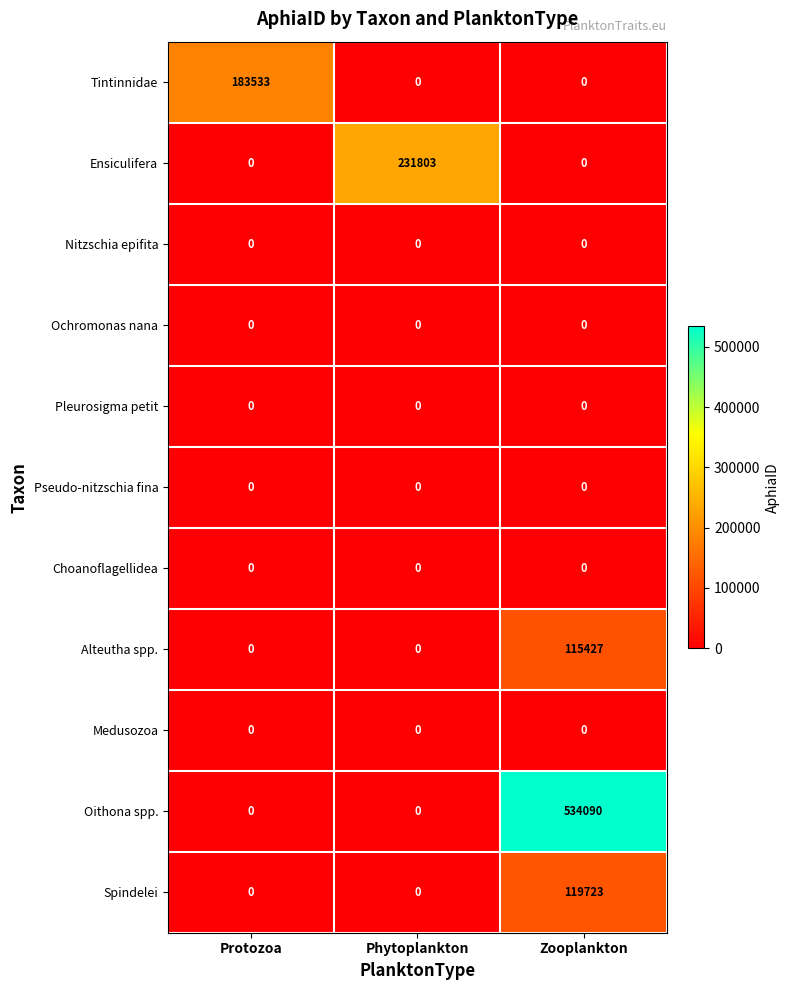

Which series has the widest spread of values?

Oithona spp.